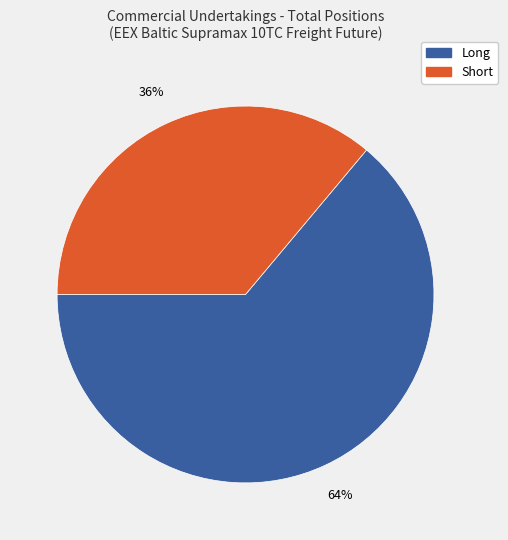

What is the majority slice?

Long